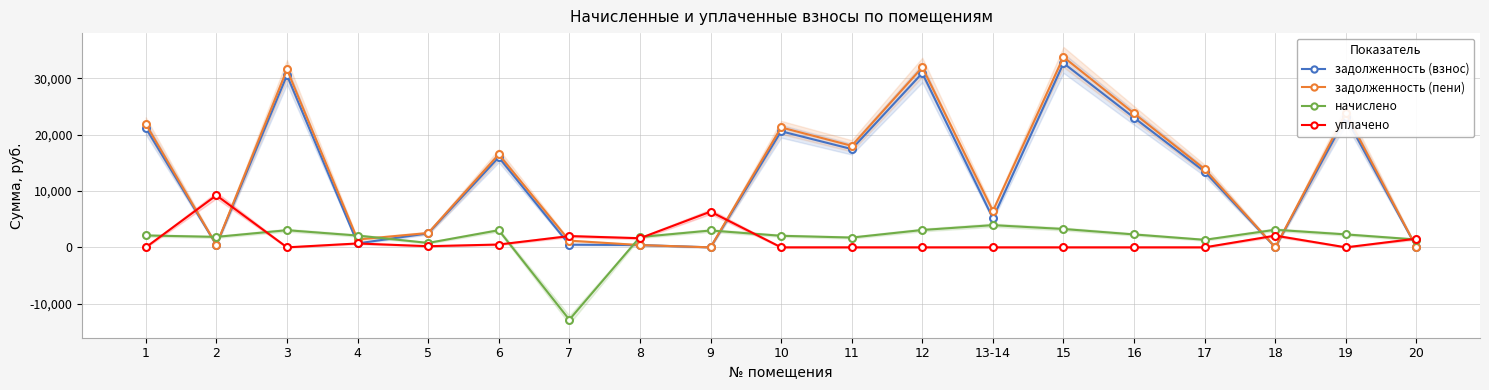

List the series in order of their peak value, lowest first.

начислено, уплачено, задолженность (взнос), задолженность (пени)